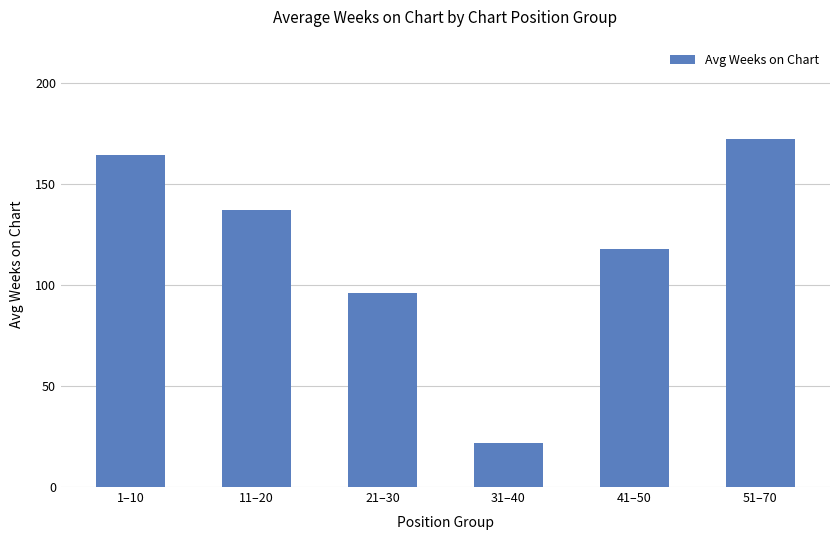

Reading left to right, transcribe all the data shown in this chart.

164.2	137.1	96.0	21.7	117.7	172.1